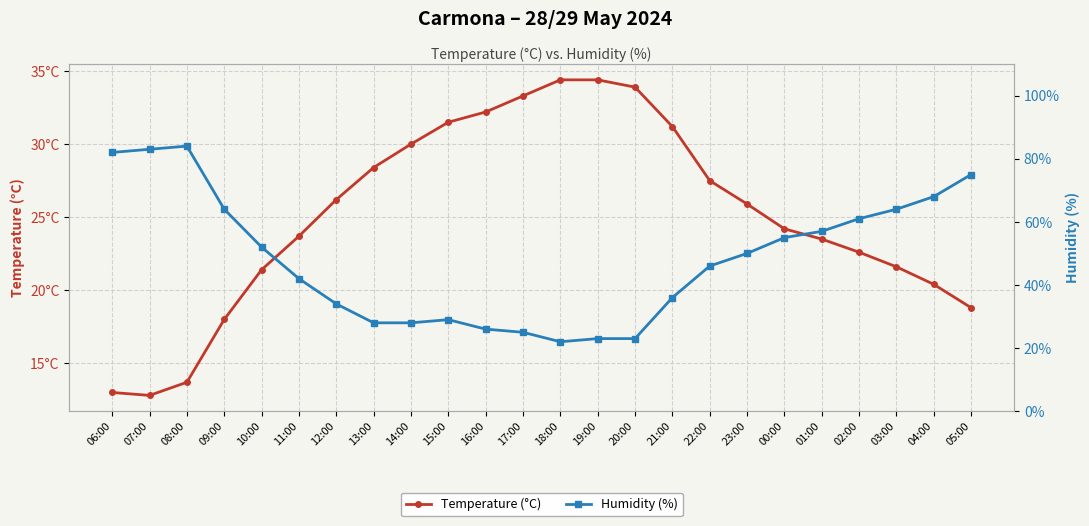

In Temperature (°C), how many points are lower than both neighbors (excluding endpoints)?

1